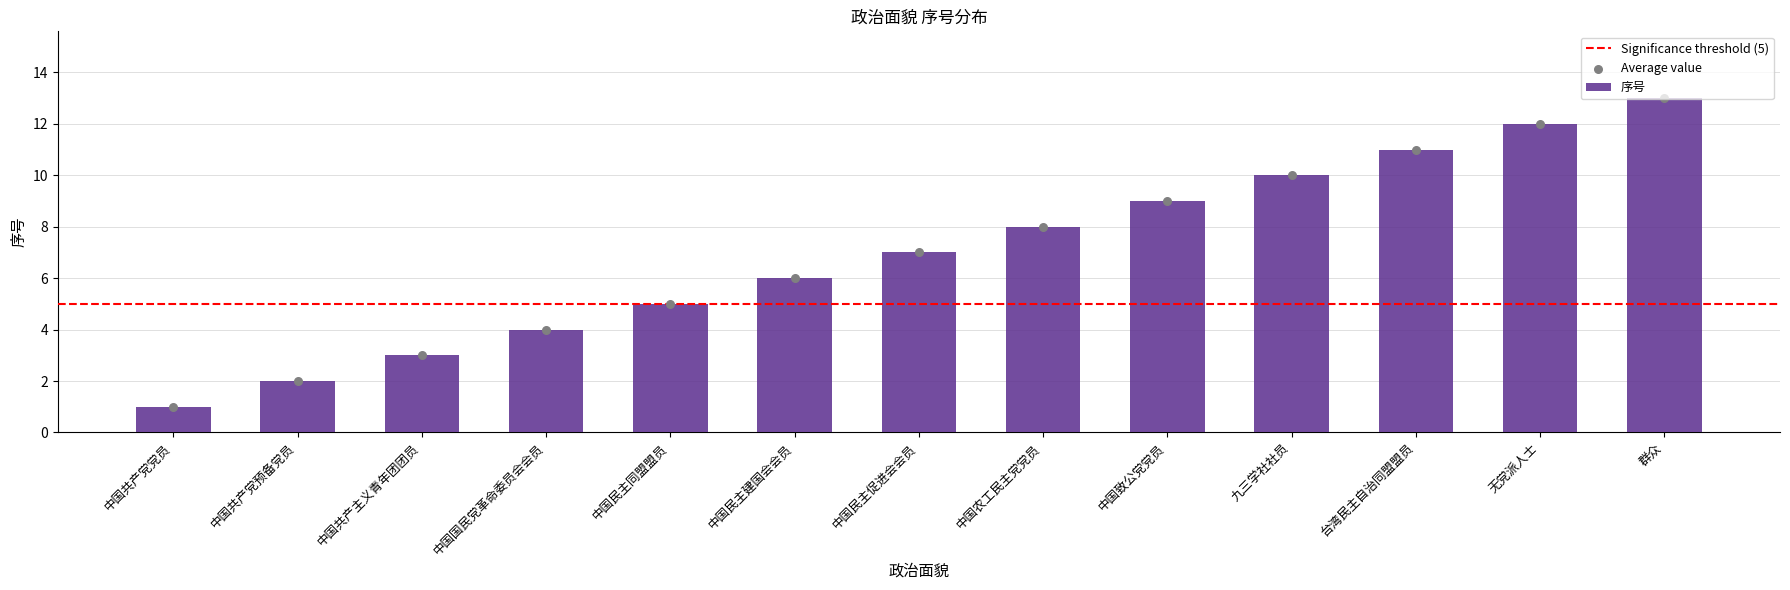

Which has a higher value, 无党派人士 or 中国农工民主党党员?

无党派人士